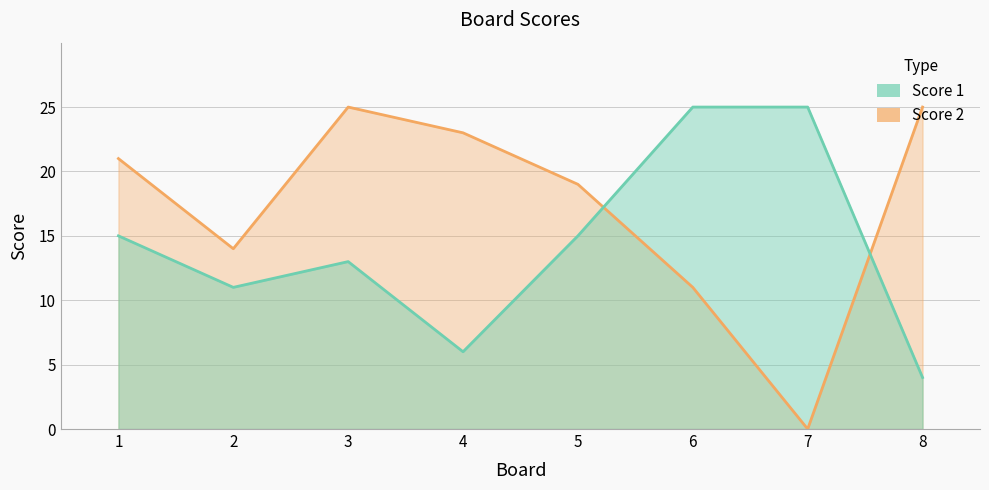

Which series ends up on top after the final intersection of Score 2 and Score 1?

Score 2